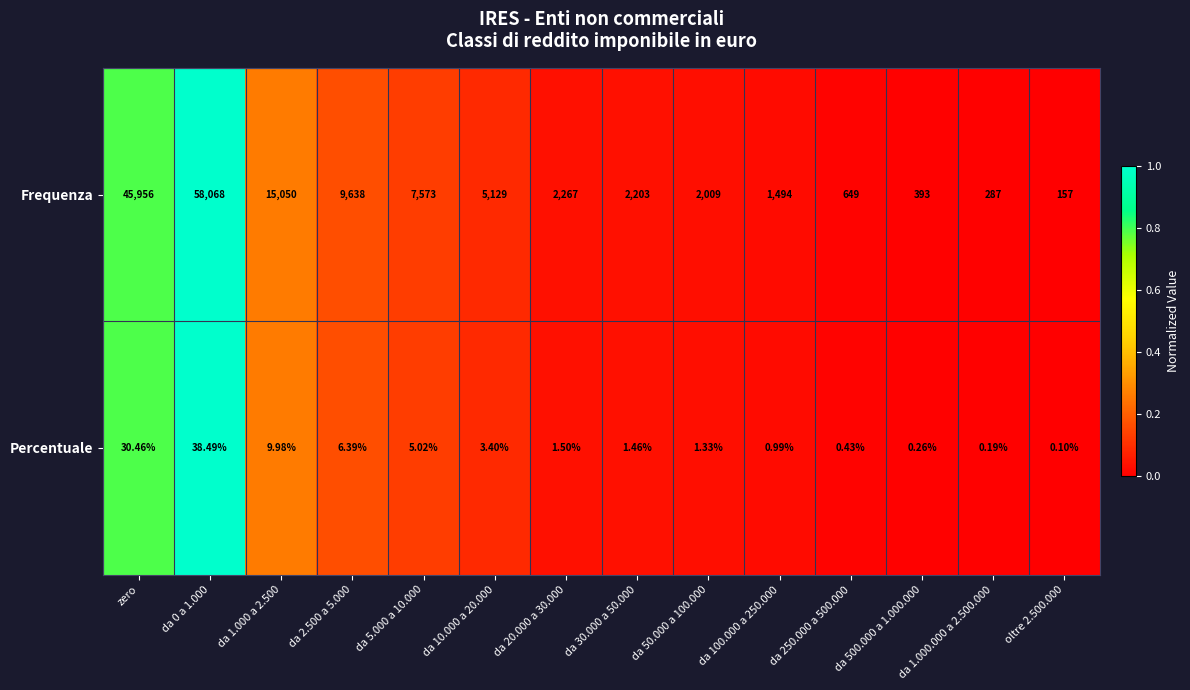

Which series has the largest range (max minus min)?

Frequenza